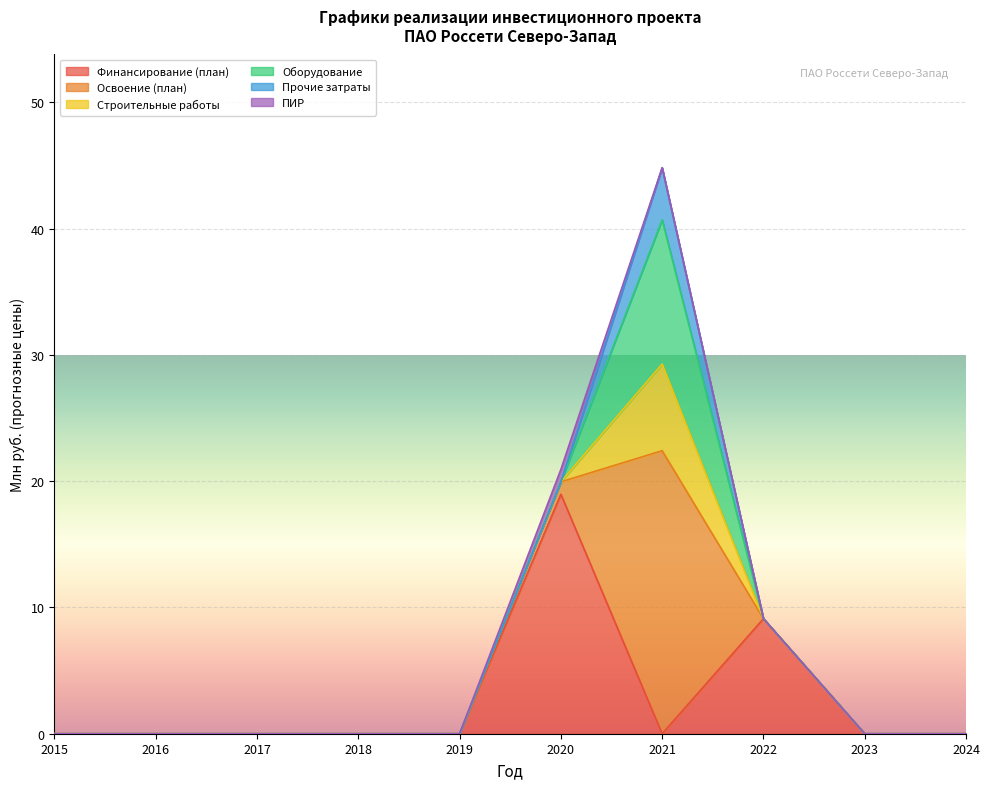

Where is the first local maximum for Строительные работы?

2021